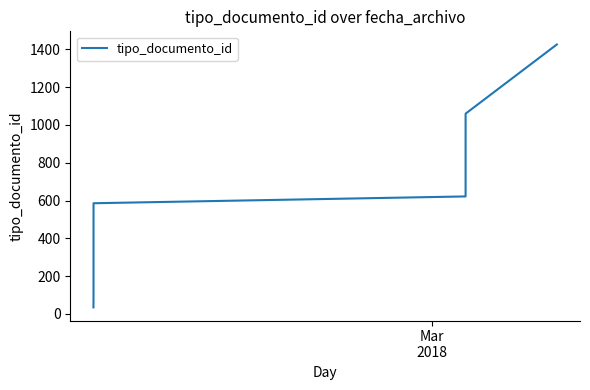

What is the difference between the maximum and minimum values?

1391